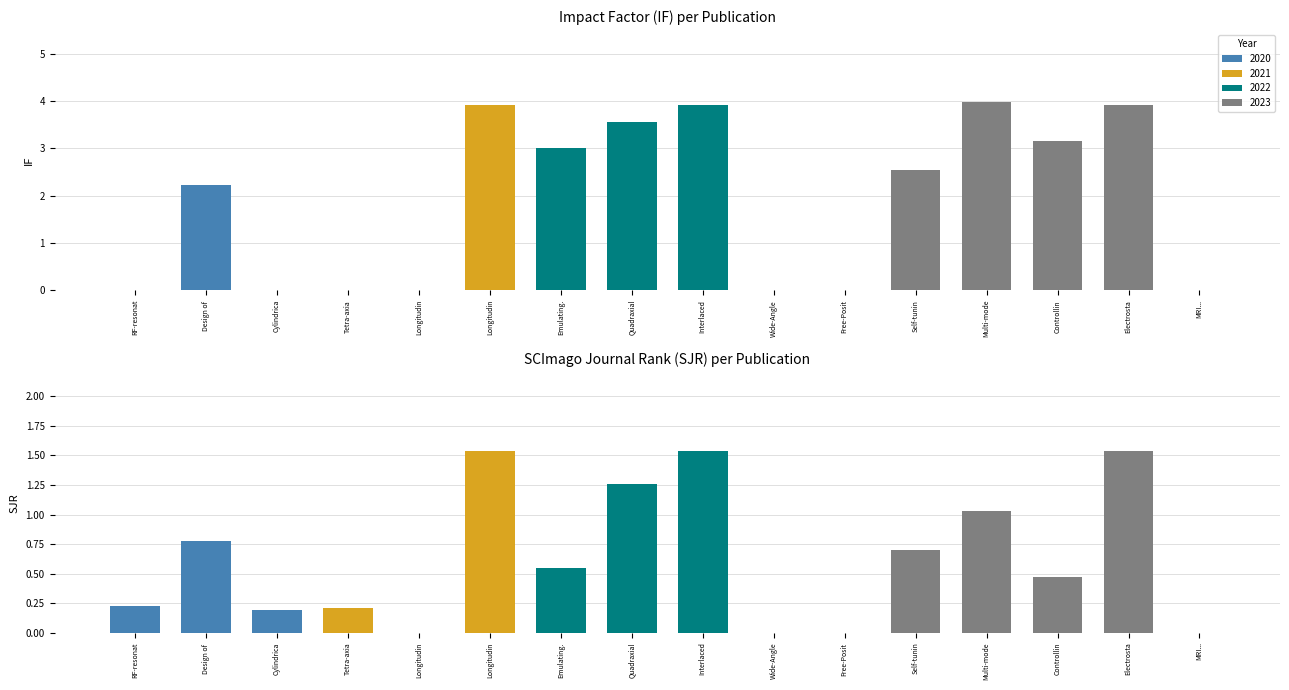

True or false: SJR has a value of 0.7 at 2021.

False